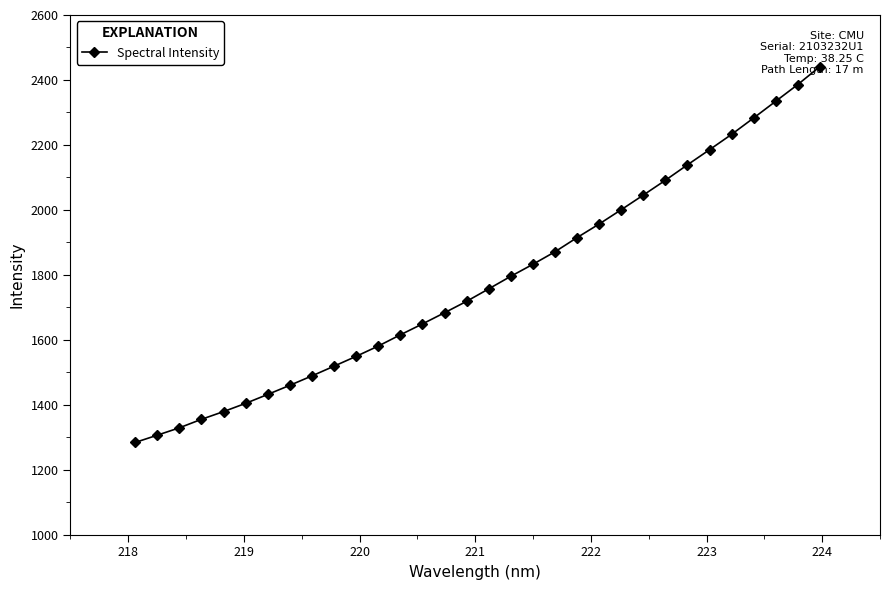

What is the minimum value shown in the chart?

1283.7